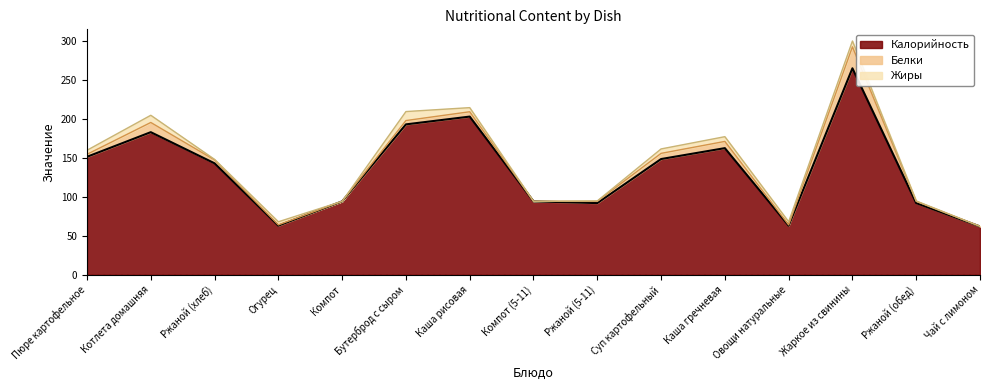

True or false: Белки has a value of 5.5 at Пюре картофельное.

False